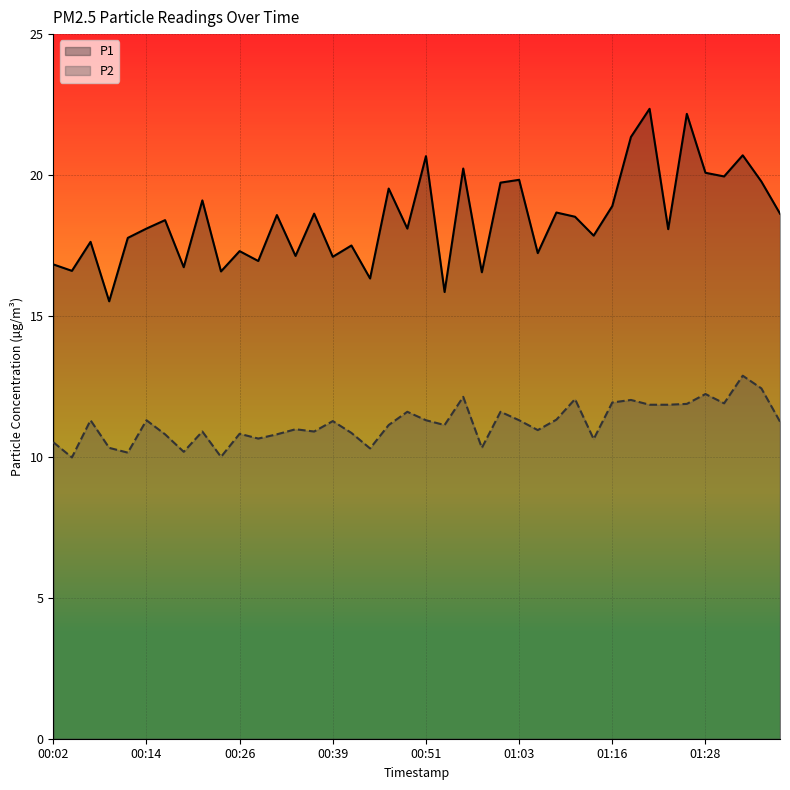

Which has a higher value, 36 or 14?

36